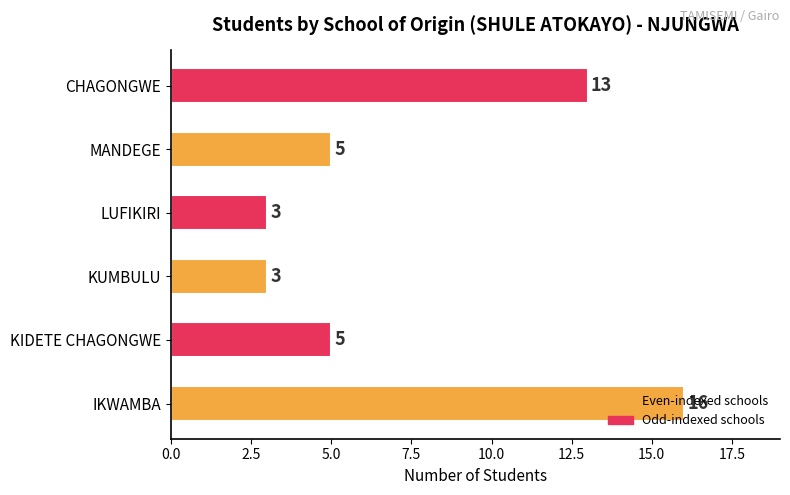

The value at KIDETE CHAGONGWE is 1. True or false?

False